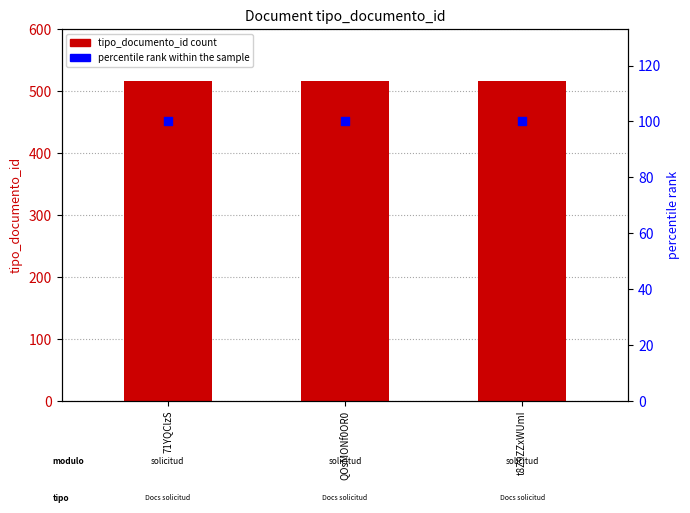

What is the total value across all series at t8Z9ZZxWUmI?

616